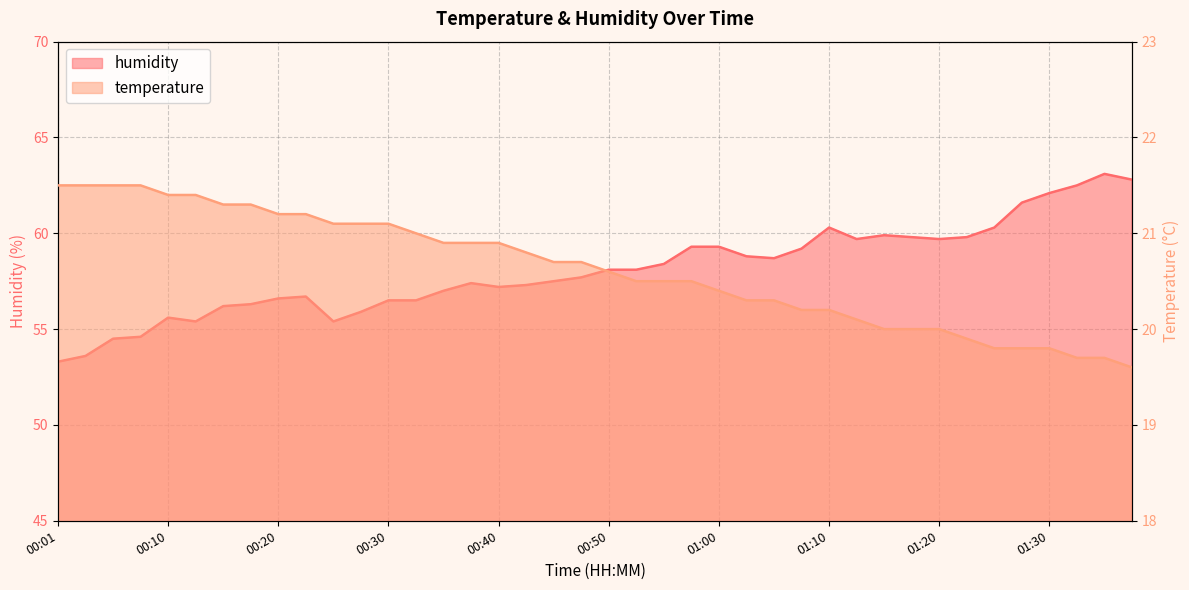

What is the difference between the humidity values at 00:33 and 00:52?

1.6